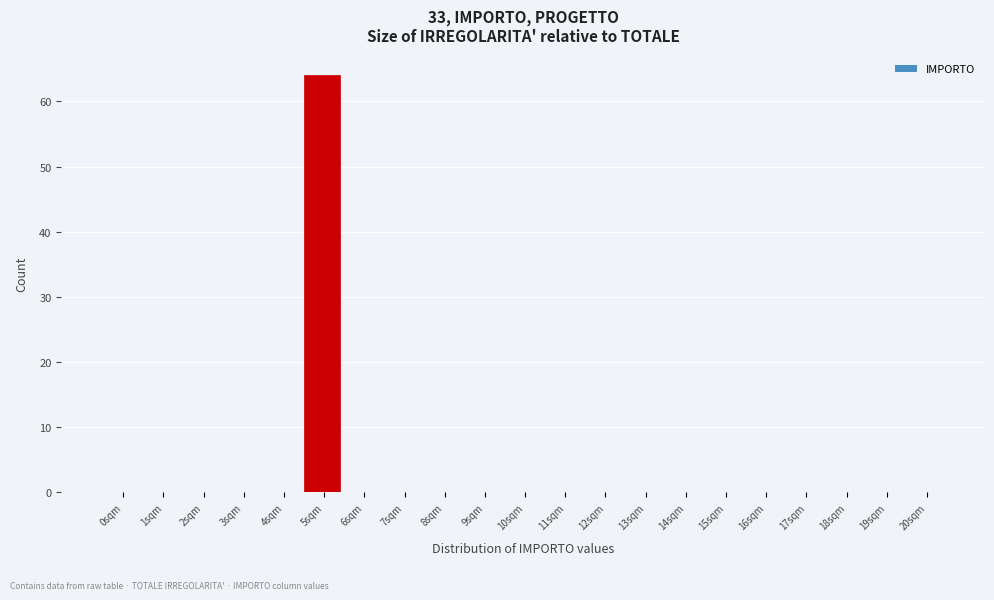

Reading left to right, extract all data points from this chart.

0sqm=0	1sqm=0	2sqm=0	3sqm=0	4sqm=0	5sqm=64	6sqm=0	7sqm=0	8sqm=0	9sqm=0	10sqm=0	11sqm=0	12sqm=0	13sqm=0	14sqm=0	15sqm=0	16sqm=0	17sqm=0	18sqm=0	19sqm=0	20sqm=0